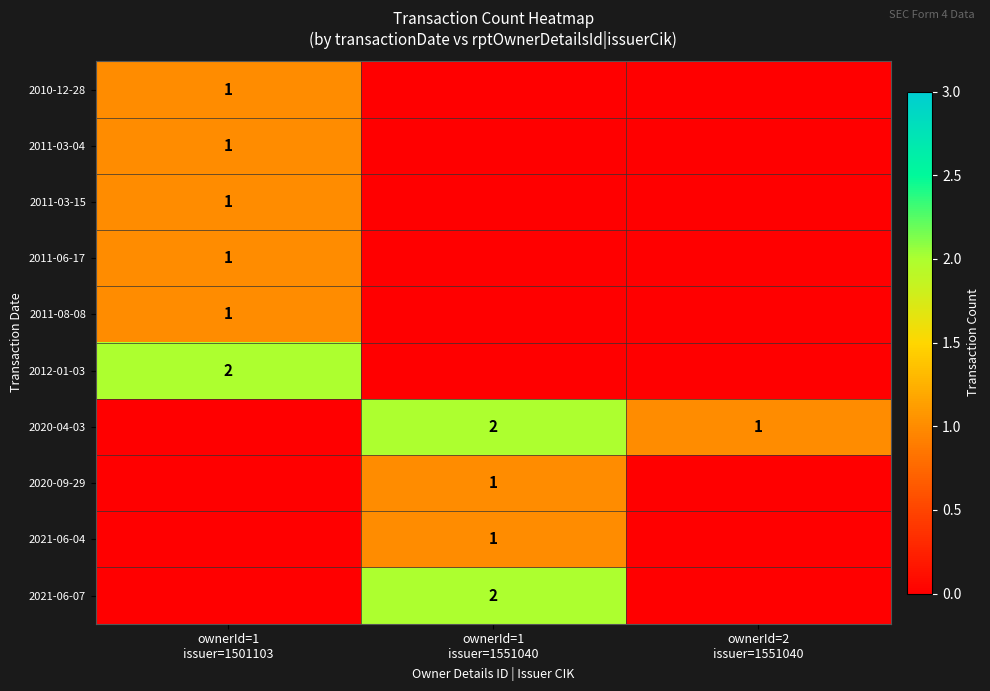

What is the sum of all row_2 values?

1